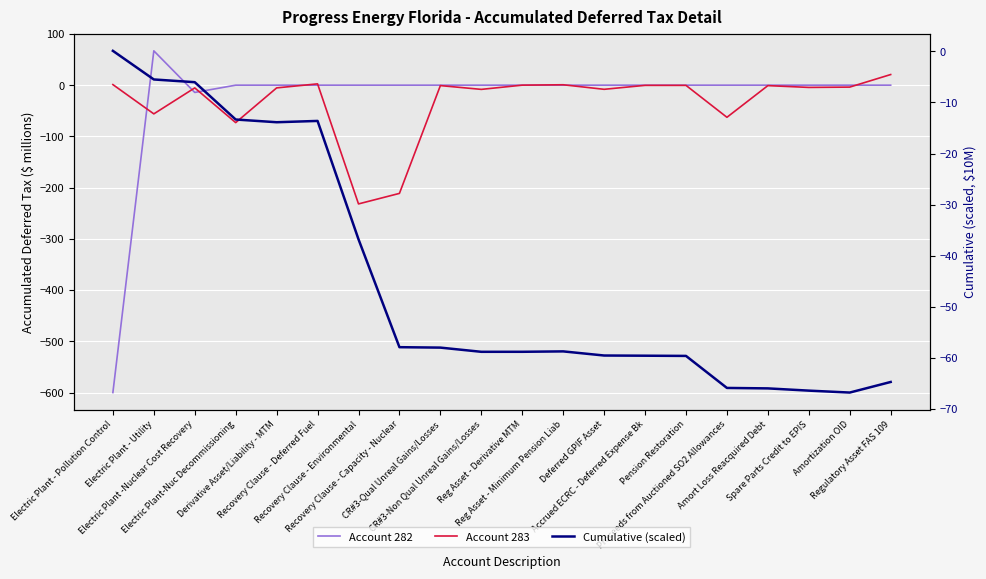

At Pension Restoration, list the series in order from smallest to largest.

Cumulative (scaled), Account 283, Account 282